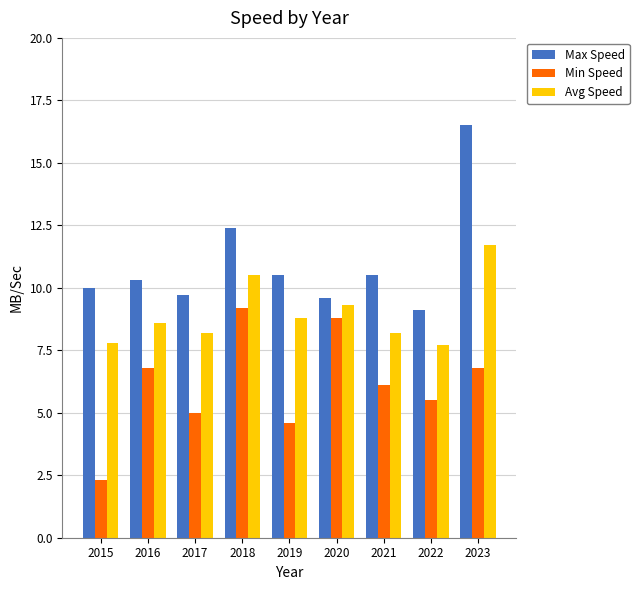

What is the difference between the highest and lowest values at 2021?

4.4